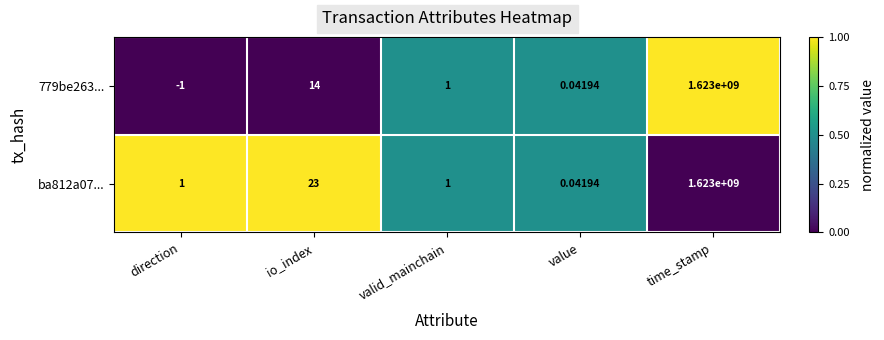

Rank the series at direction from lowest to highest value.

779be263..., ba812a07...